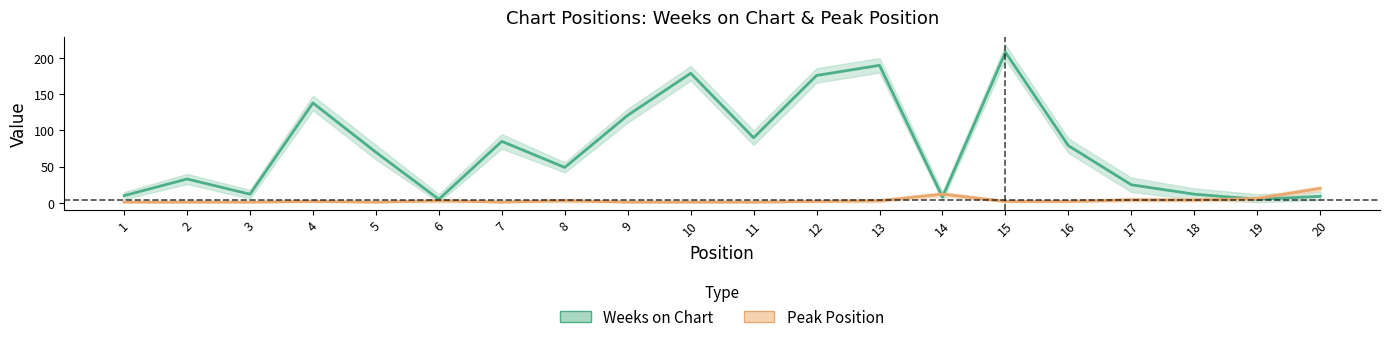

At which label is Peak Position lower closest to 9?

14